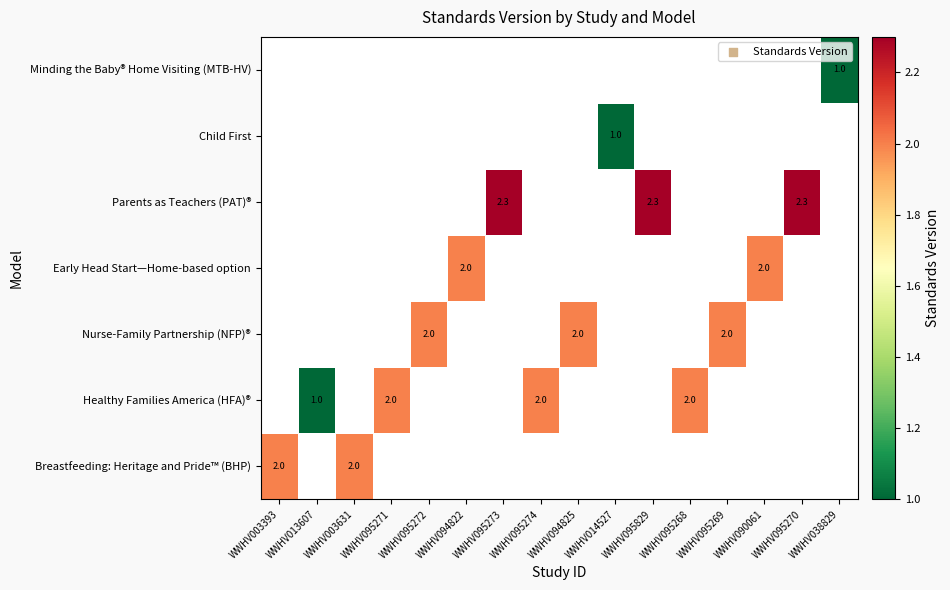

The value of Healthy Families America (HFA)® at WWHV095274 is 2.0. True or false?

True